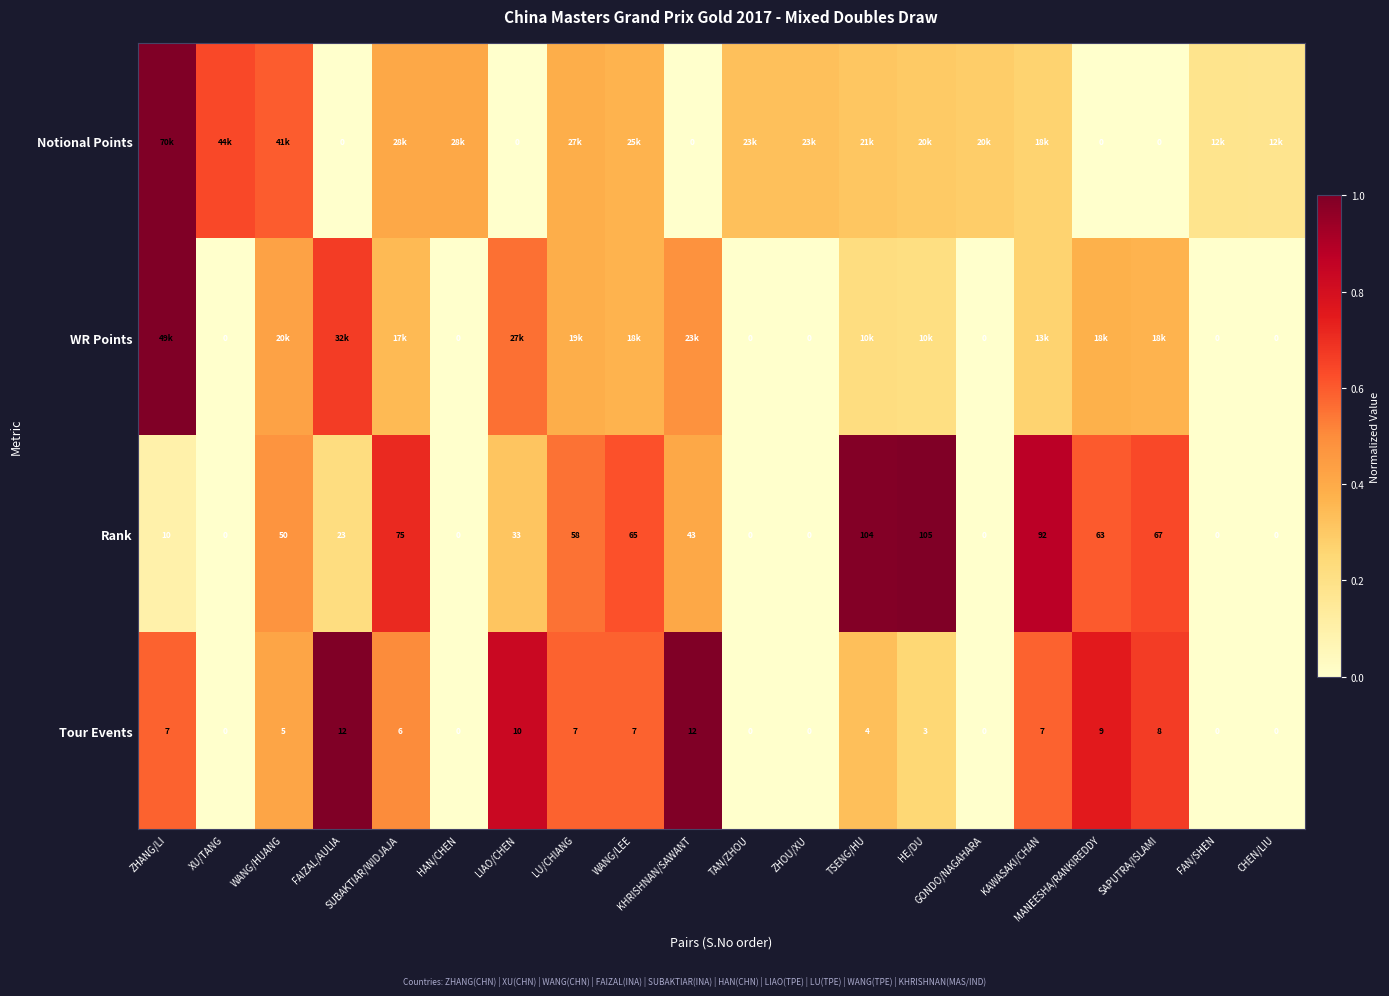

How many values in the Tour Events series are below 6?

10